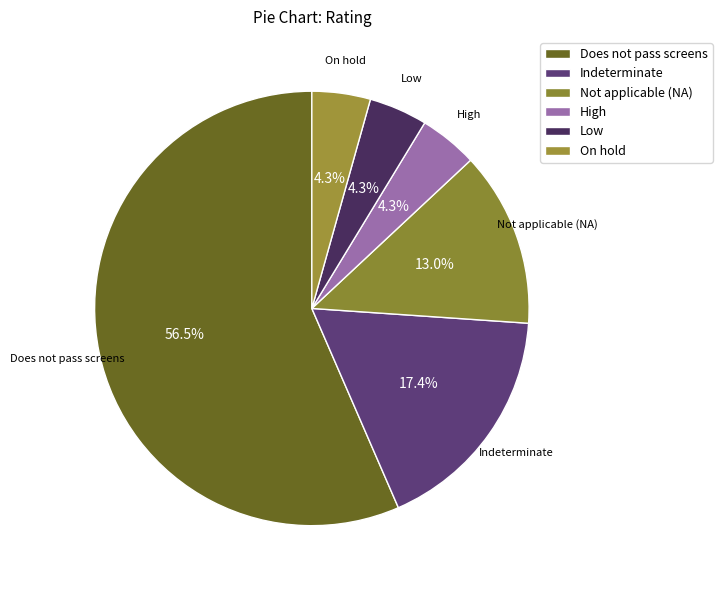

How many slices are in this pie chart?

6